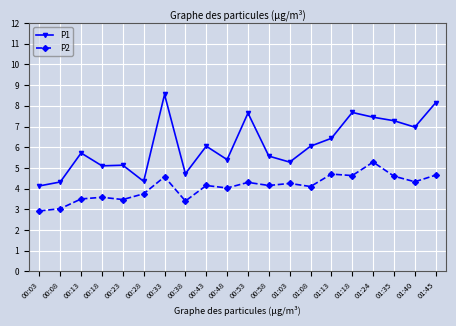

Rank the series at 00:53 from highest to lowest value.

P1, P2